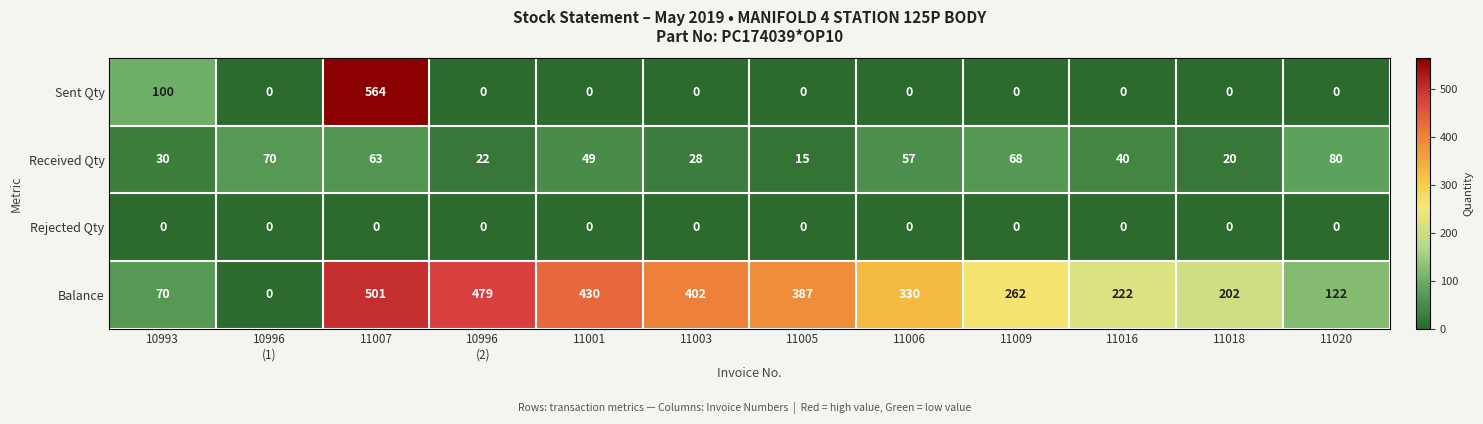

At which label is Received Qty closest to 47?

11001